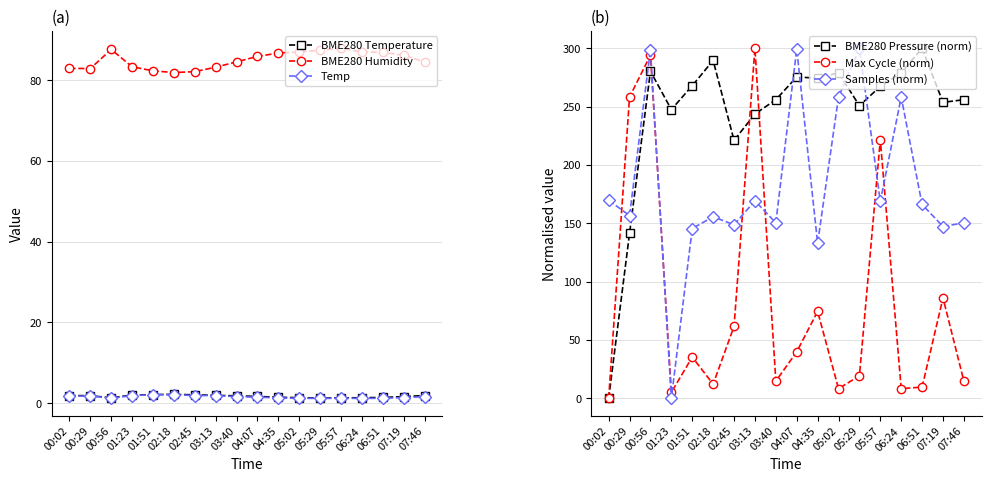

True or false: Samples (norm) has a value of 148.8 at 02:45.

True